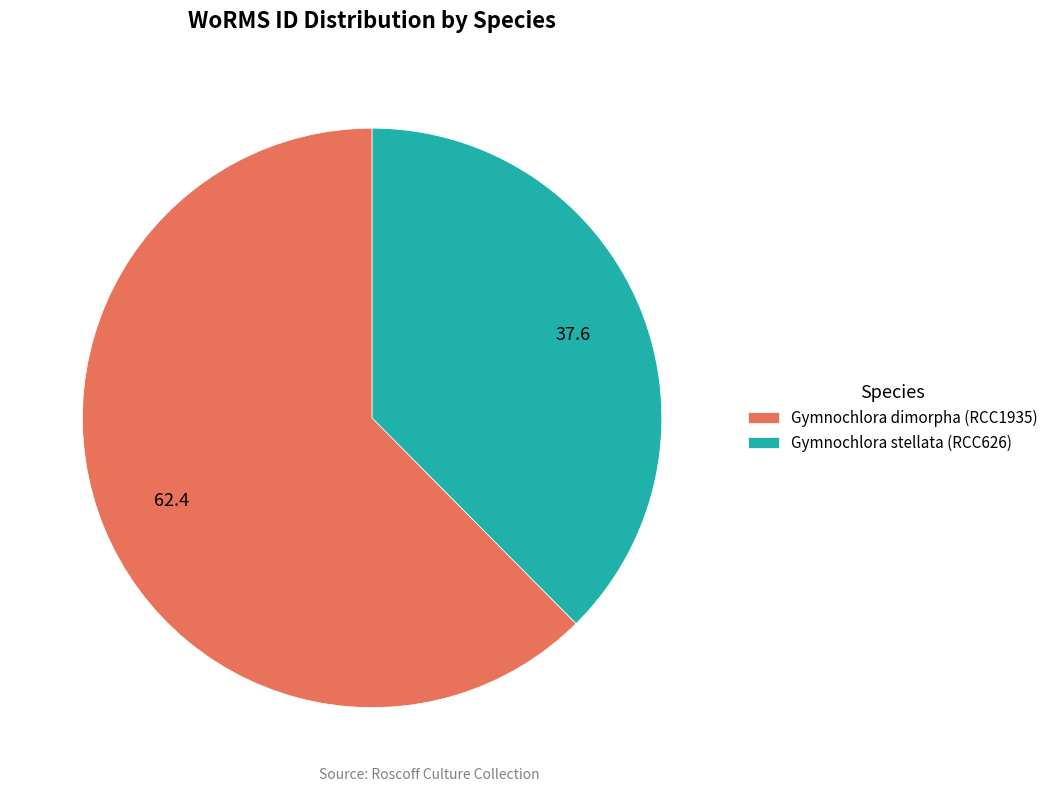

Is it true that Gymnochlora dimorpha (RCC1935) is 62% of the pie?

True